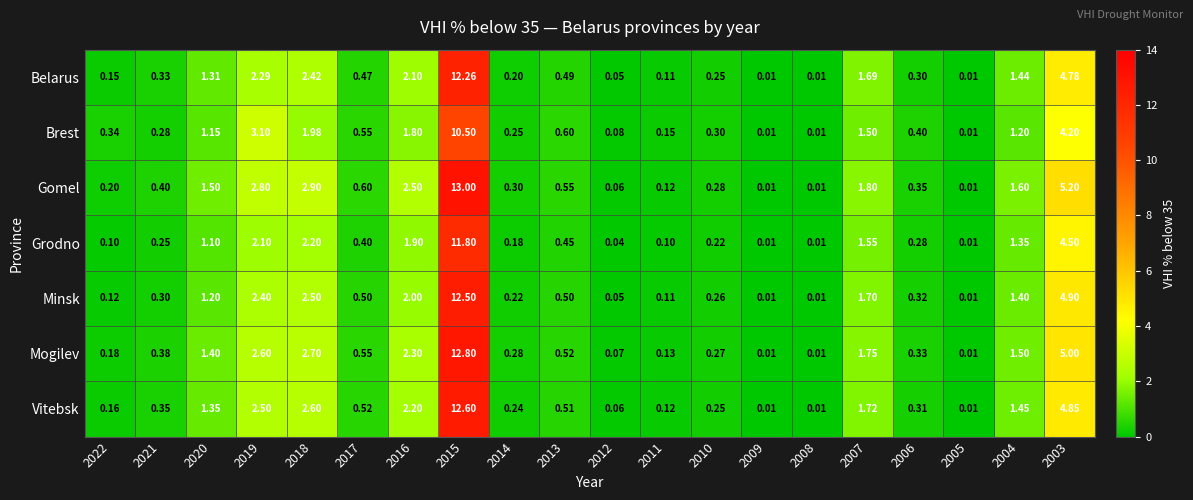

Is the value of Vitebsk at 2008 greater than the value of Brest at 2004?

No